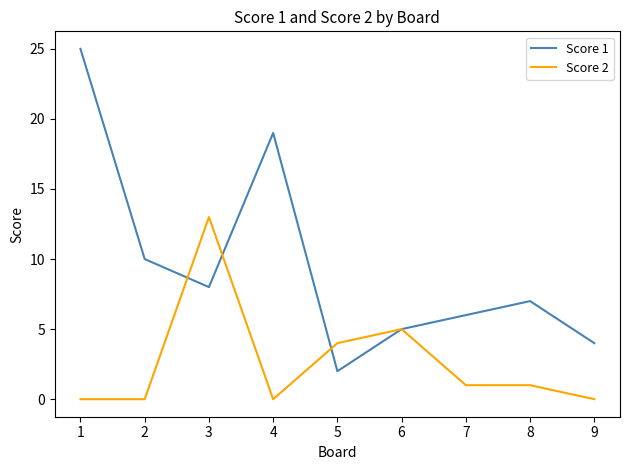

Is the value of Score 2 at 9 greater than the value of Score 1 at 5?

No